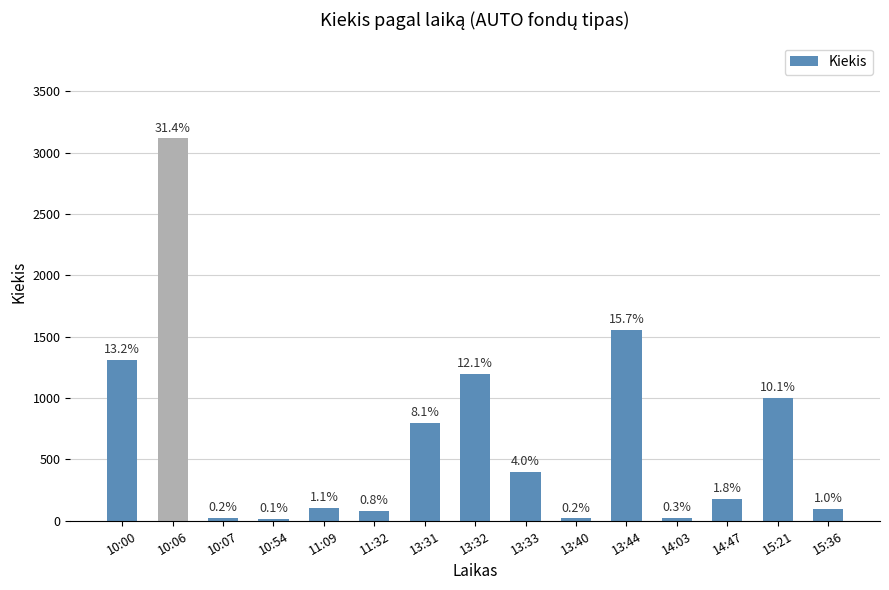

Approximately how many times larger is the value at 10:54 compared to 11:09?

0.1